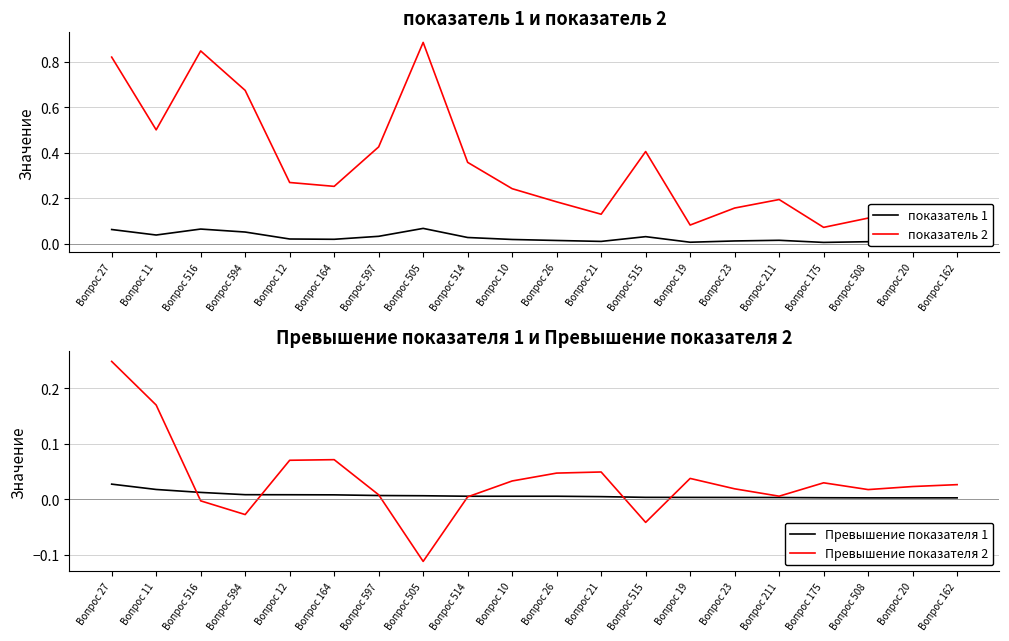

At how many categories does at least one series exceed 0?

20